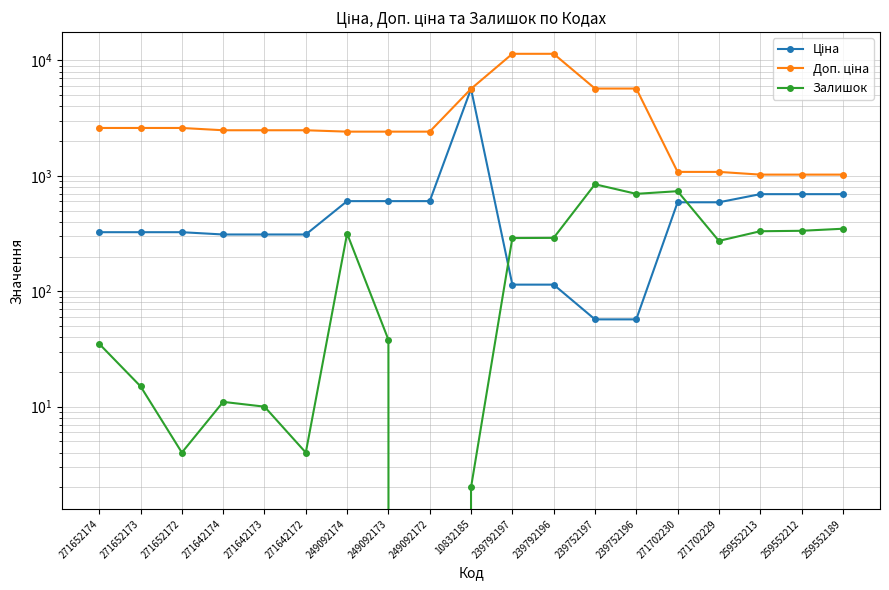

In Ціна, how many points are higher than both neighbors (excluding endpoints)?

1